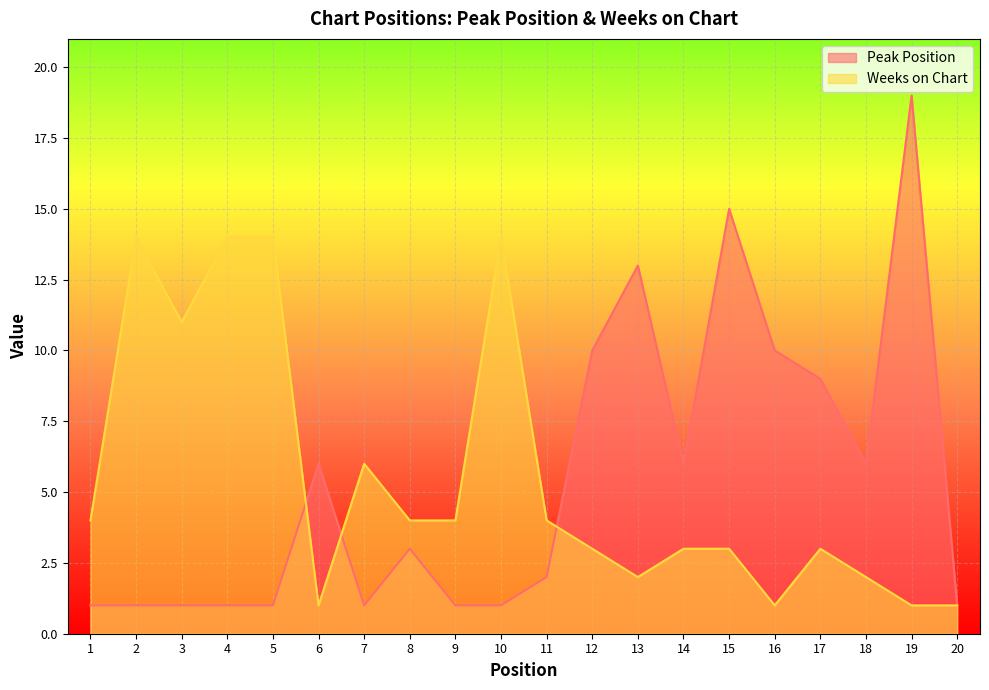

At which label is Weeks on Chart closest to 7?

7